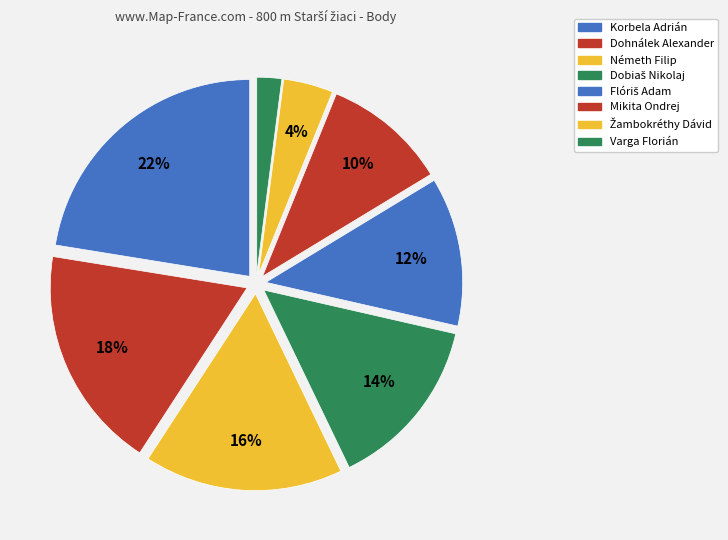

The Mikita Ondrej slice represents 10% of the pie. True or false?

True